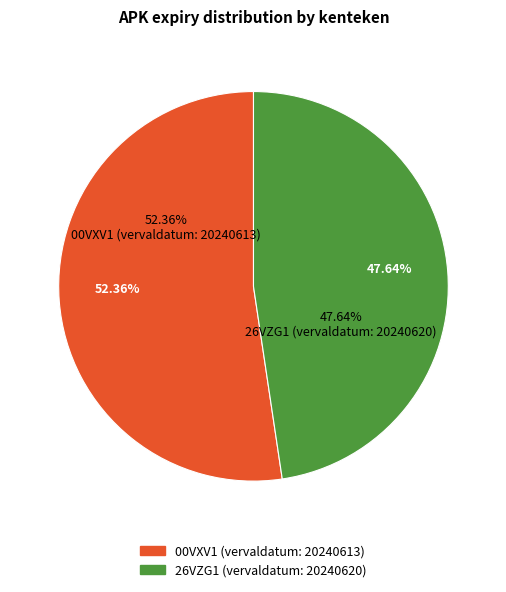

True or false: 00VXV1 (vervaldatum: 20240613) accounts for 43% of the total.

False